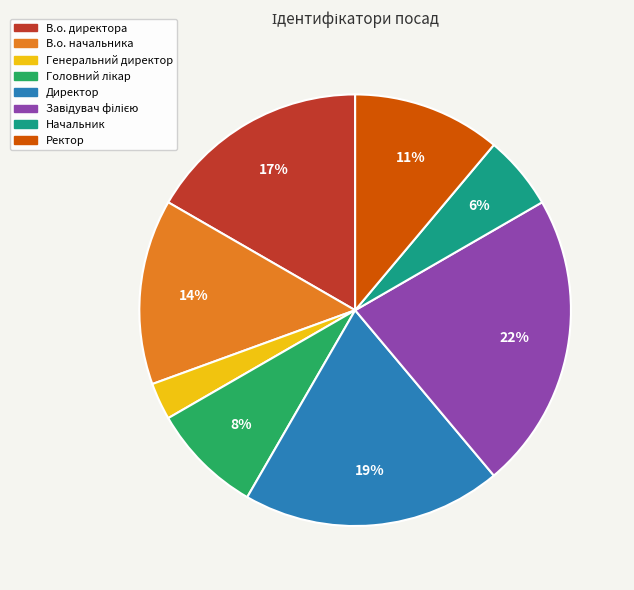

Is Начальник the majority of the pie?

No